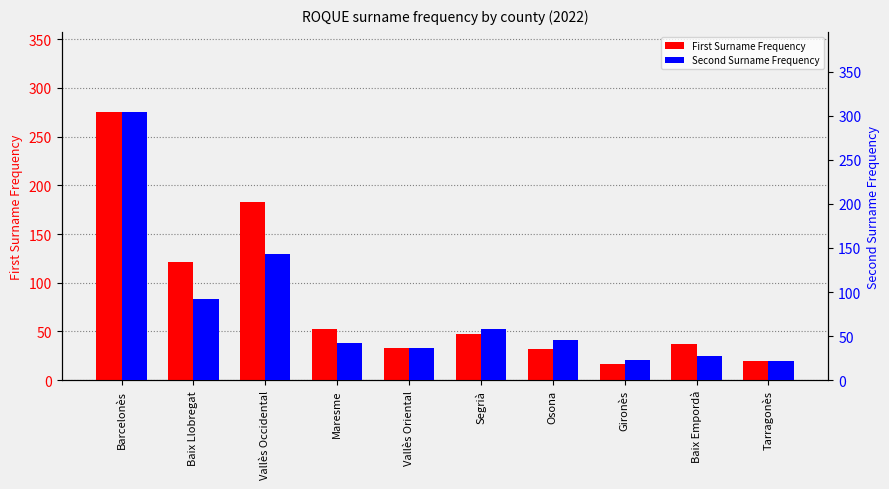

What is the value of the Second Surname Frequency bar at the 10th from the left?

22